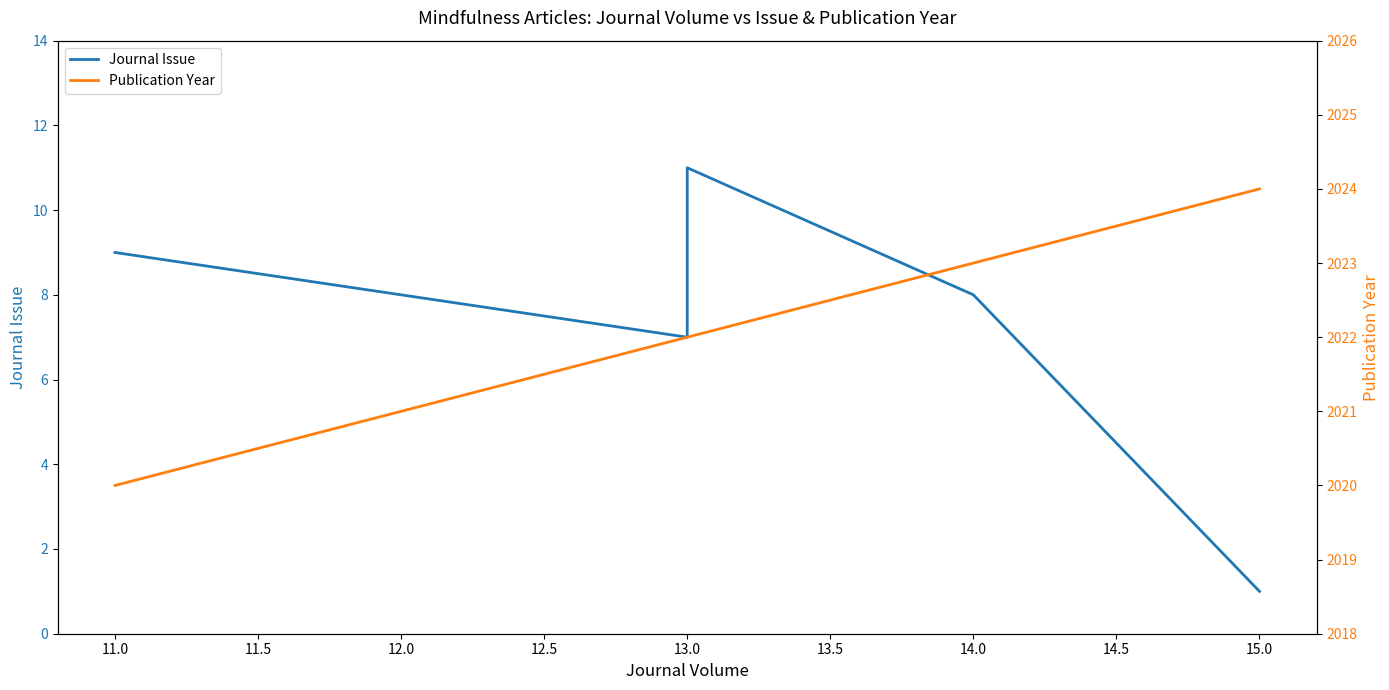

How many lines are shown in the chart?

2